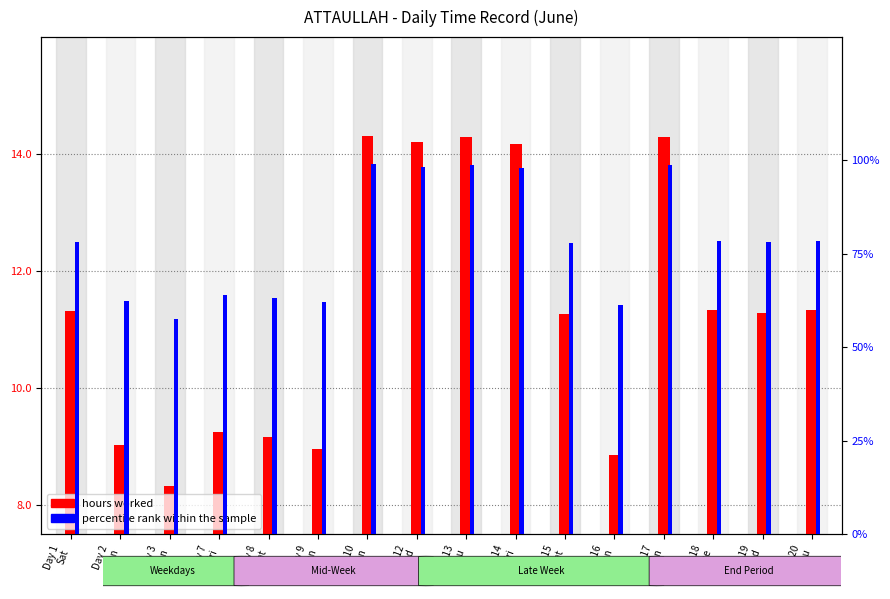

Where is hours worked nearest to the value 11?

Day 15
Sat